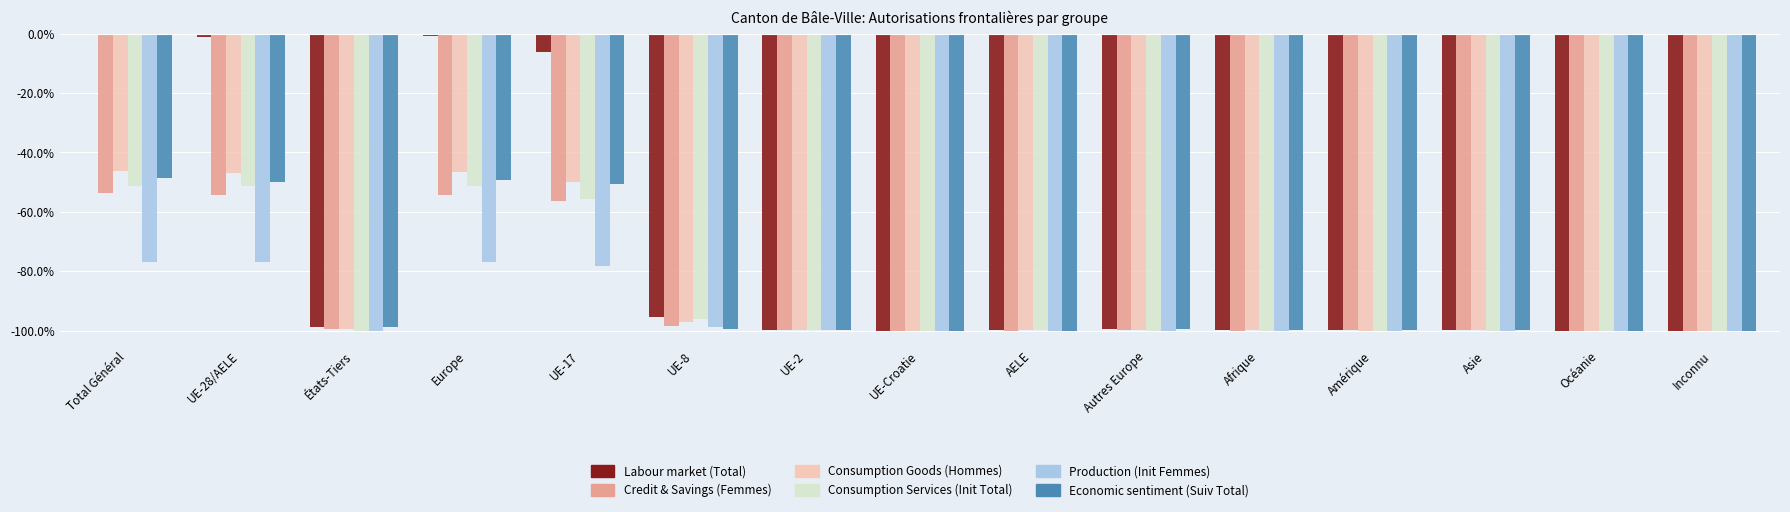

What is the maximum value for Economic sentiment (Suiv Total)?

-48.6